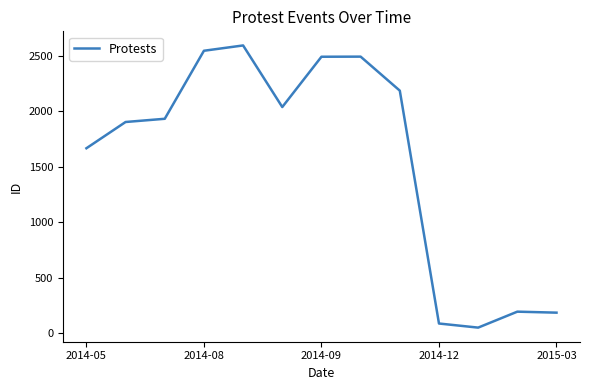

What is the maximum value shown in the chart?

2595